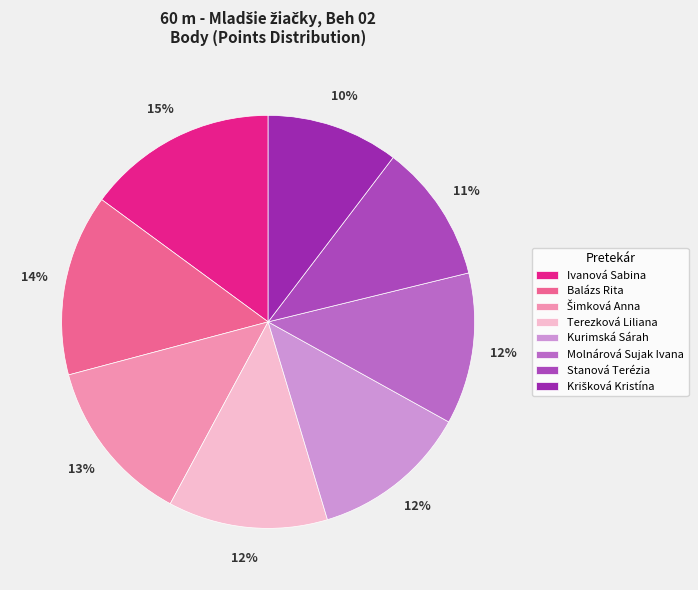

How many segments does this pie chart have?

8